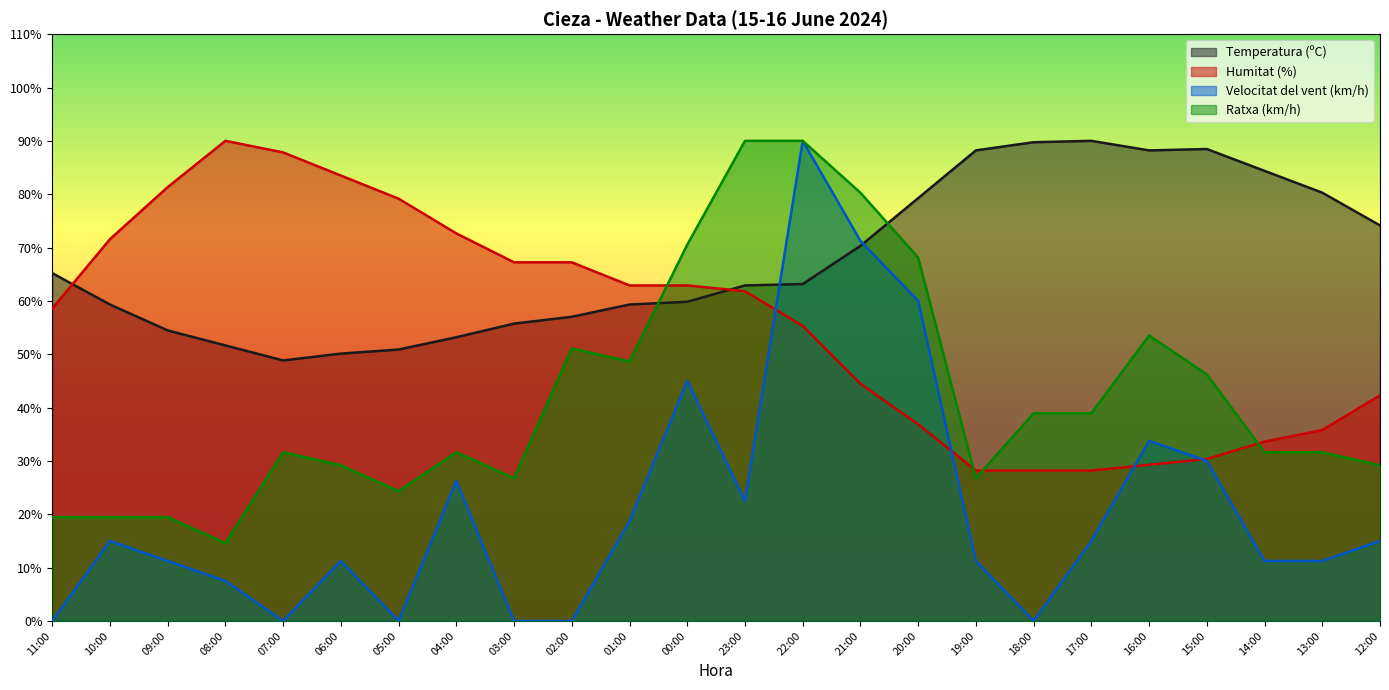

Count the number of data series in this chart.

4